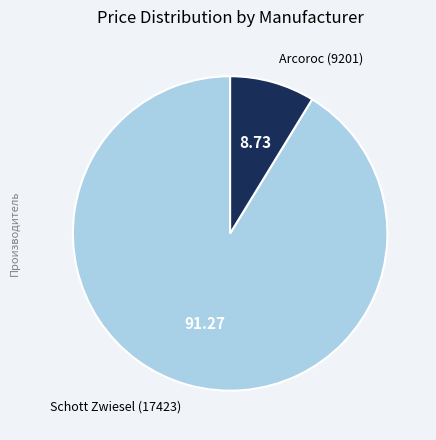

Is the sum of Schott Zwiesel (17423) and Arcoroc (9201) greater than half?

Yes